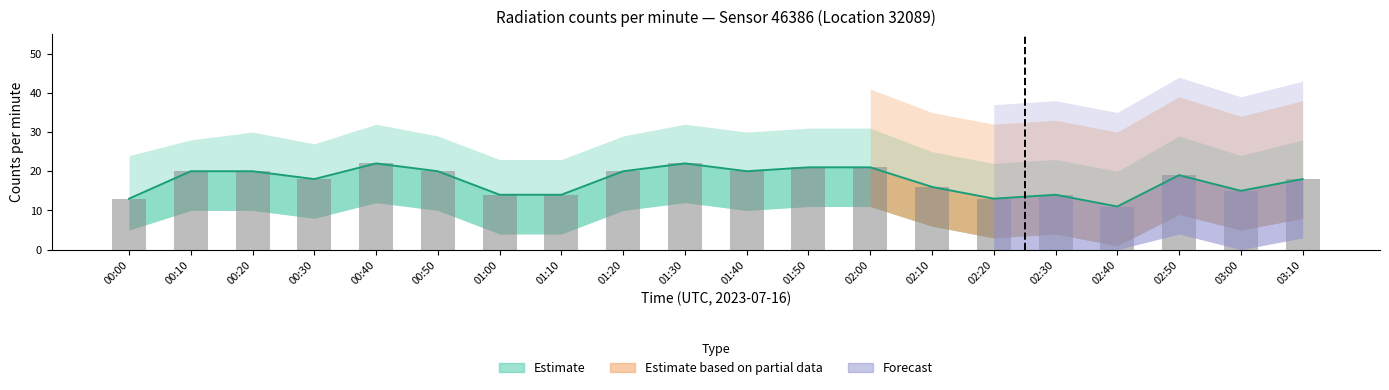

Rank the categories by value from lowest to highest.

02:40, 00:00, 02:20, 01:00, 01:10, 02:30, 03:00, 02:10, 00:30, 03:10, 02:50, 00:10, 00:20, 00:50, 01:20, 01:40, 01:50, 02:00, 00:40, 01:30